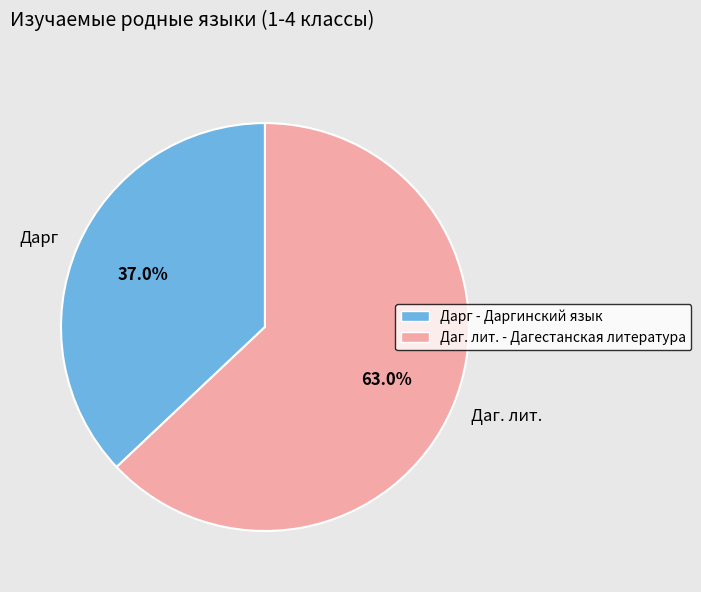

Combined, what portion of the pie is Дарг and Даг. лит.?

100.0%